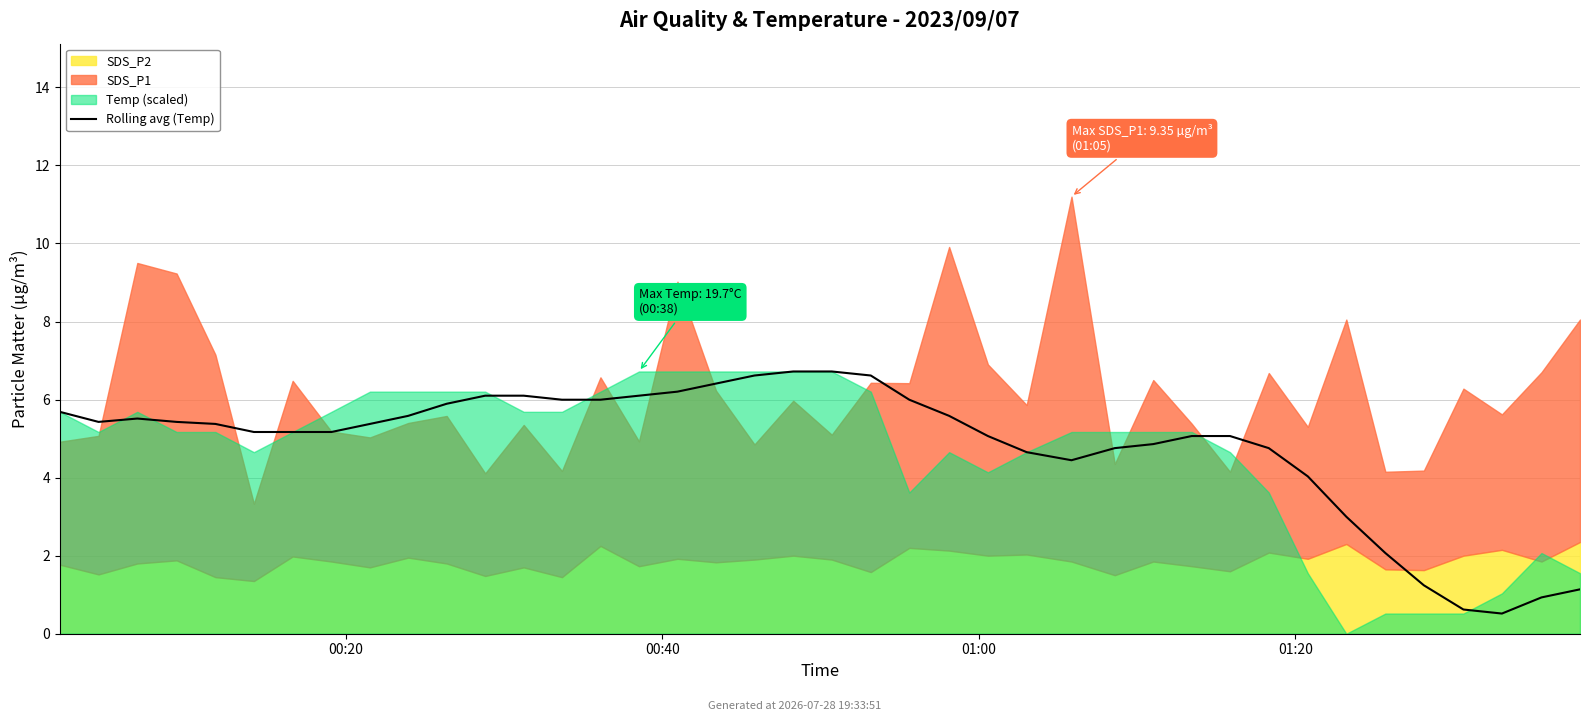

The value at 26 is 4.4. True or false?

True